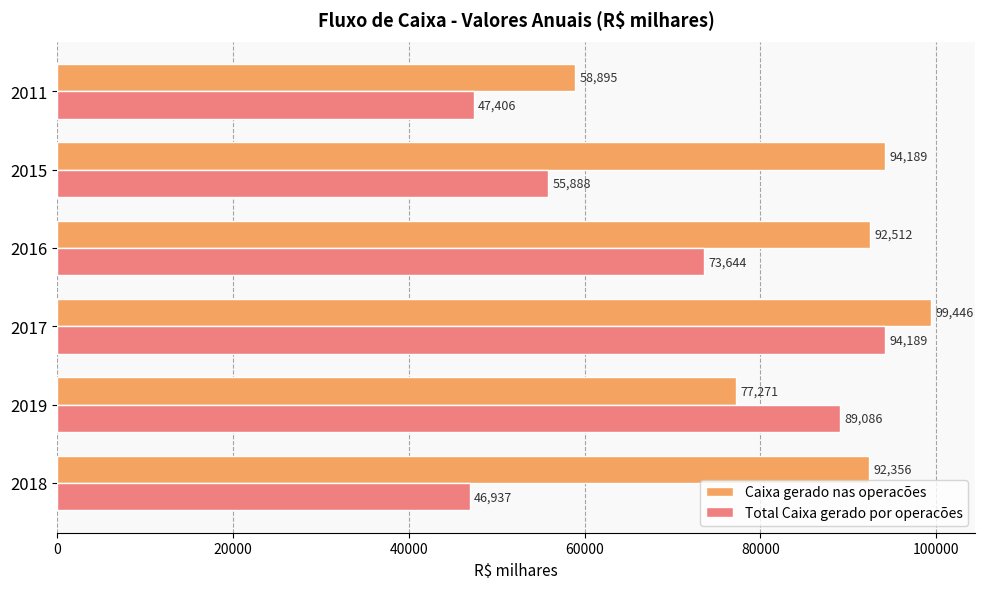

Count the number of data series in this chart.

2